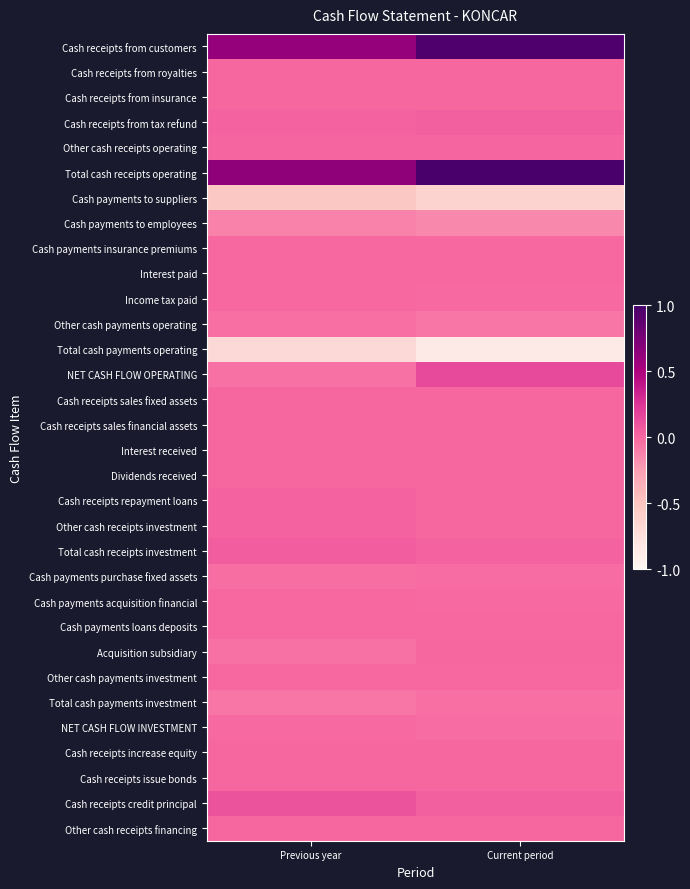

Which series has the largest total across all categories?

Total cash receipts operating